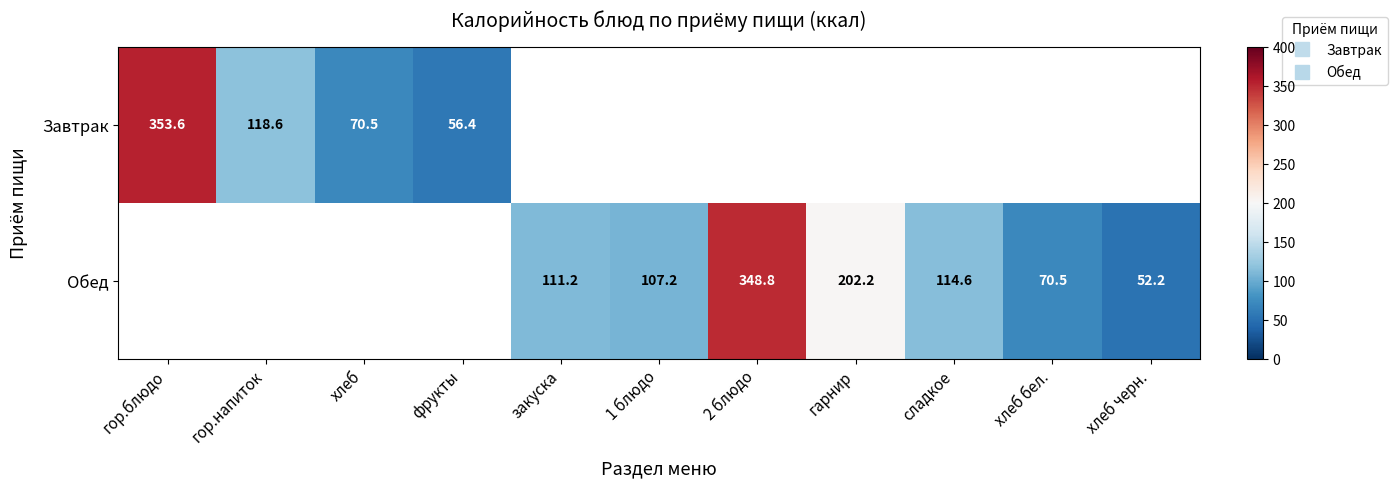

True or false: Обед has a value of 12.8 at хлеб черн..

False